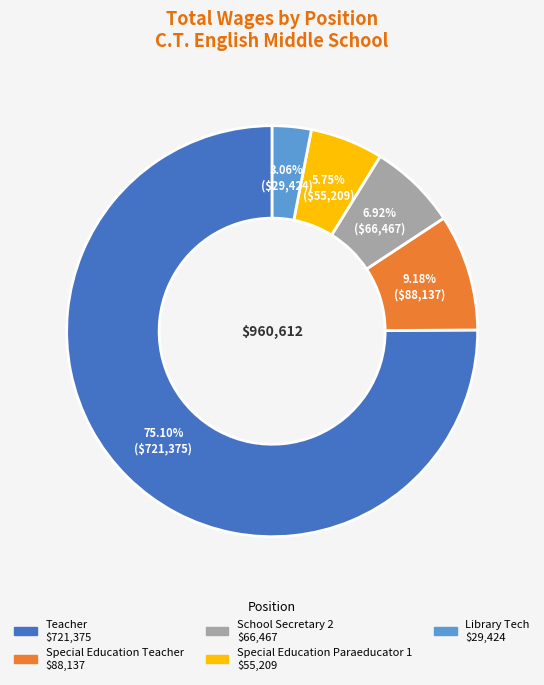

How many segments does this pie chart have?

5